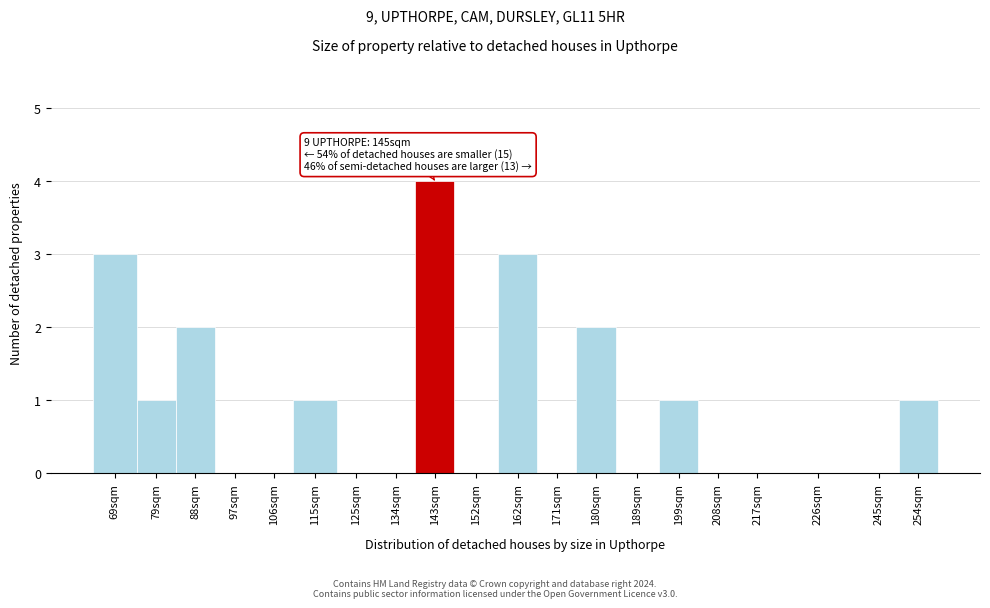

Reading left to right, list all the values displayed in this chart.

69sqm=3	79sqm=1	88sqm=2	97sqm=0	106sqm=0	115sqm=1	125sqm=0	134sqm=0	143sqm=4	152sqm=0	162sqm=3	171sqm=0	180sqm=2	189sqm=0	199sqm=1	208sqm=0	217sqm=0	226sqm=0	245sqm=0	254sqm=1